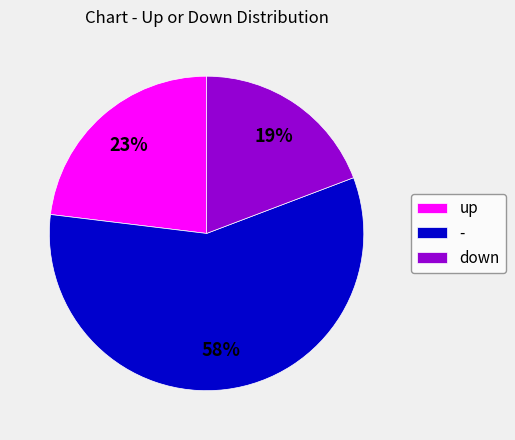

To the nearest percent, what is the difference between the up and down slice percentages?

4%